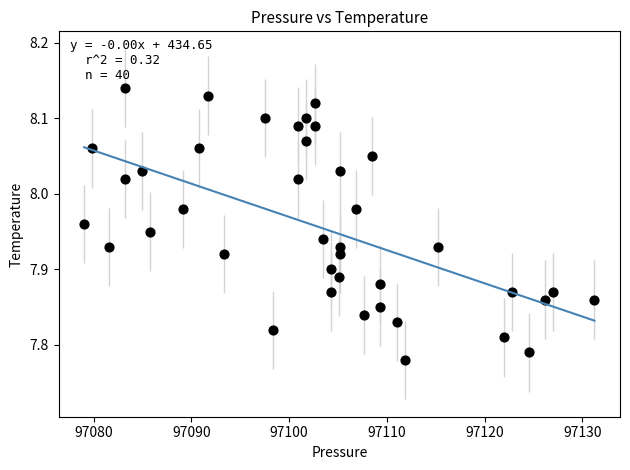

What is the range of Y values (max minus min)?

0.4